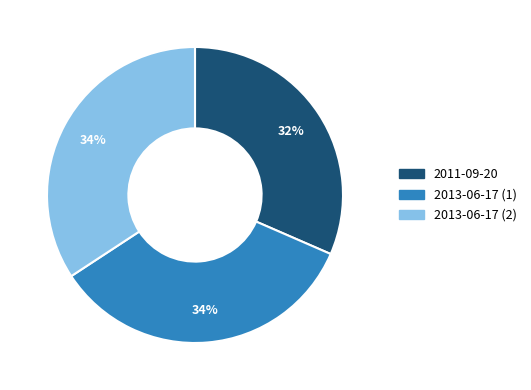

Does any single category account for the majority?

No